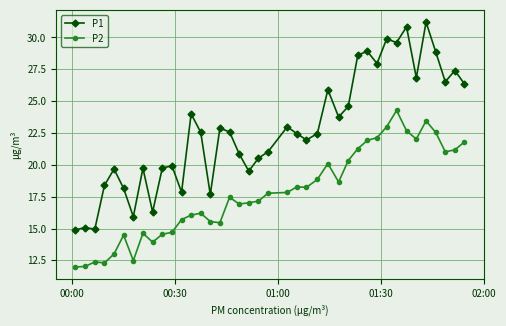

True or false: P2 and P1 intersect in this chart.

False